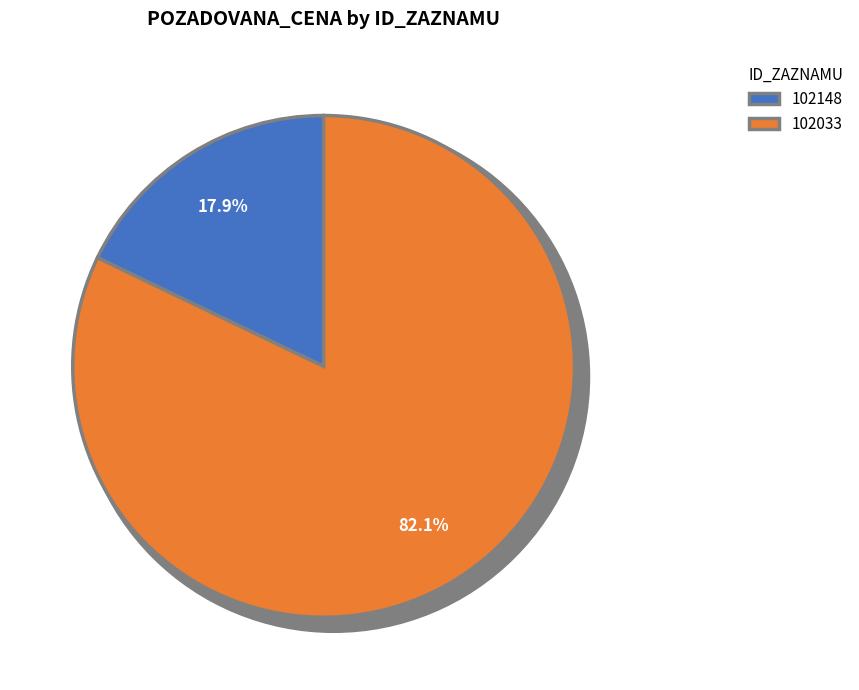

What is the change in value from 102148 to 102033?

+1366300